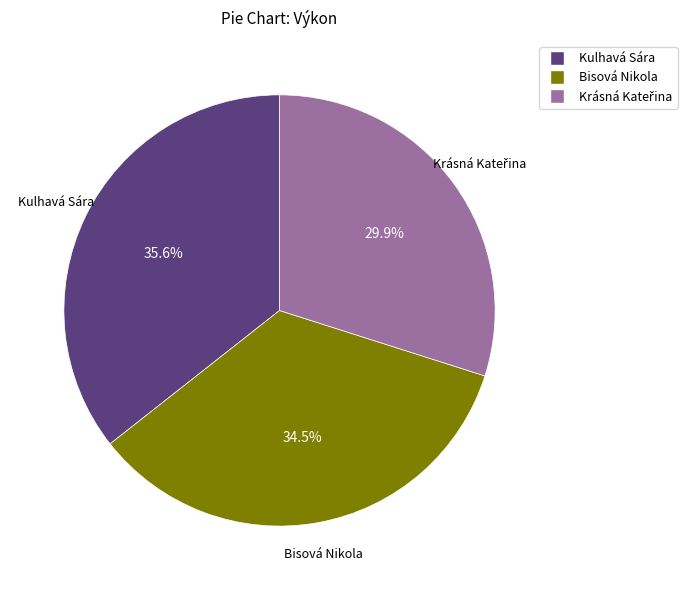

Count the number of slices in the pie.

3